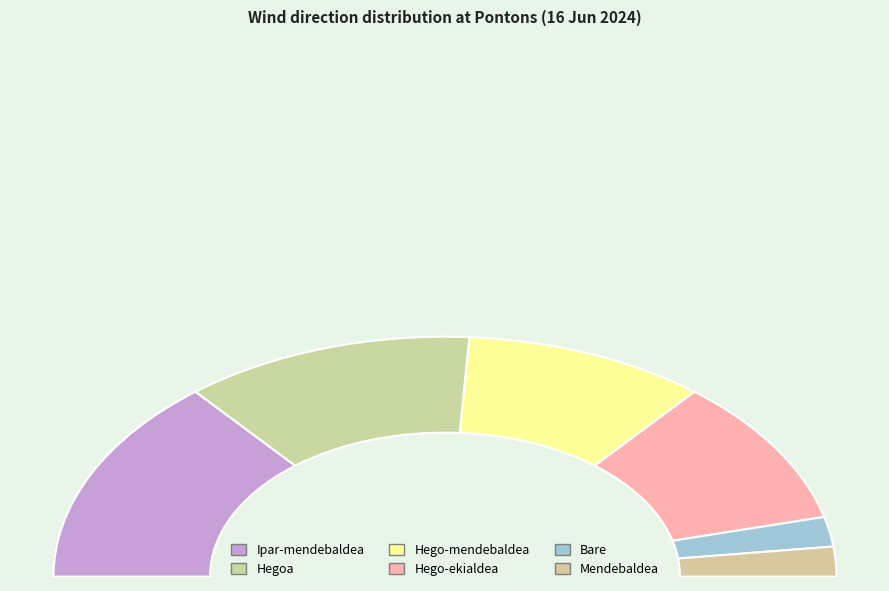

What is the change in value from Hego-mendebaldea to Bare?

-4